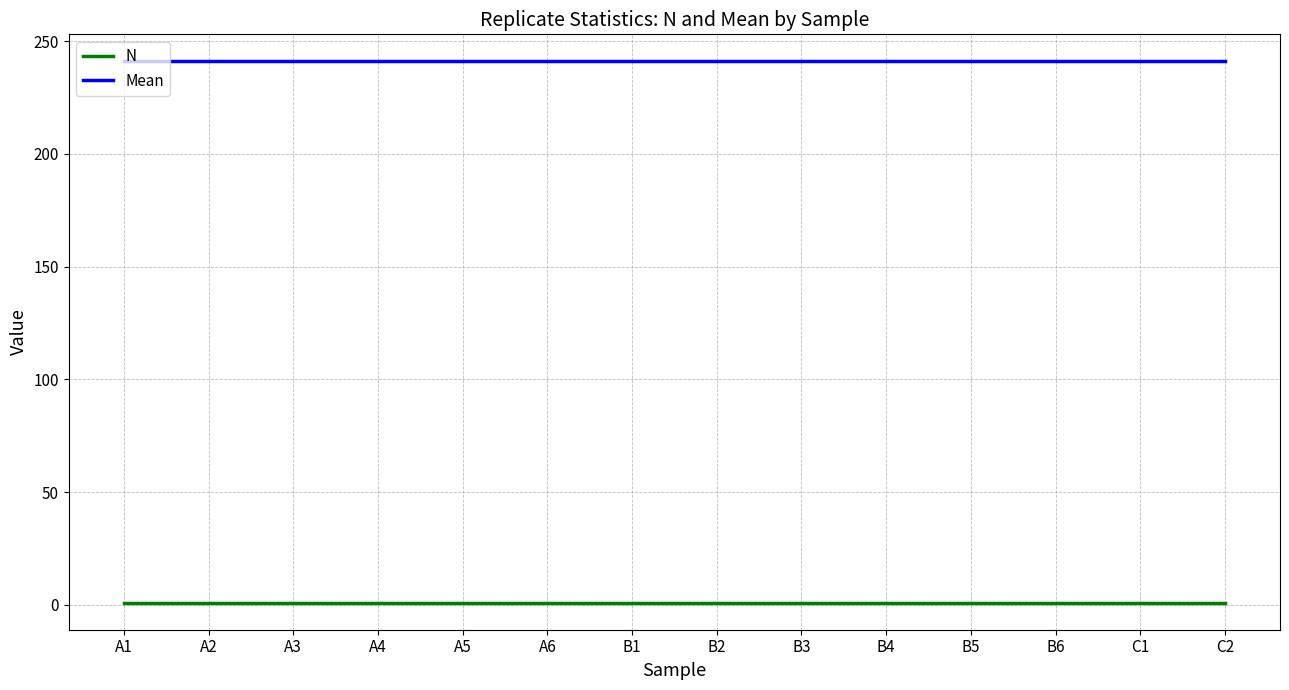

True or false: N and Mean cross at least once.

False